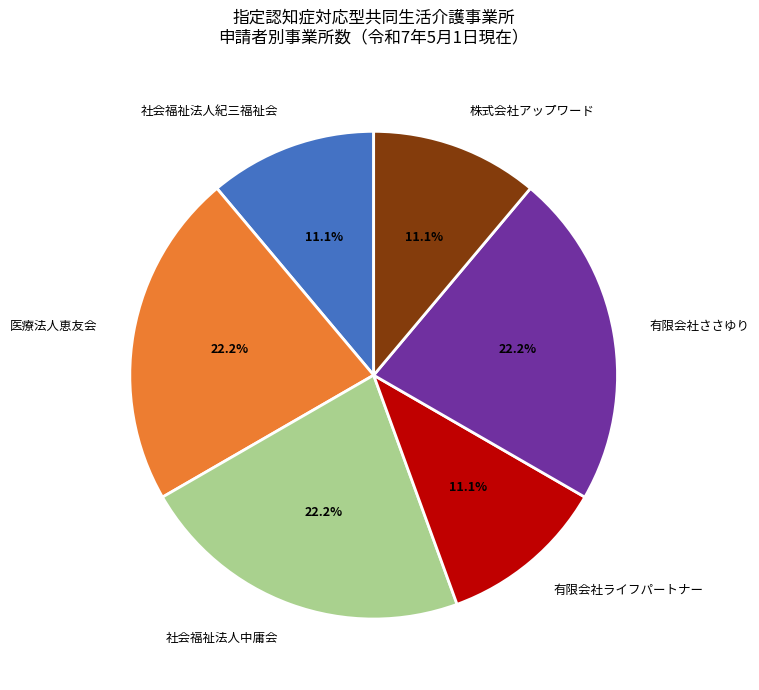

To the nearest percent, what is the combined percentage of 有限会社ライフパートナー and 医療法人恵友会?

33%